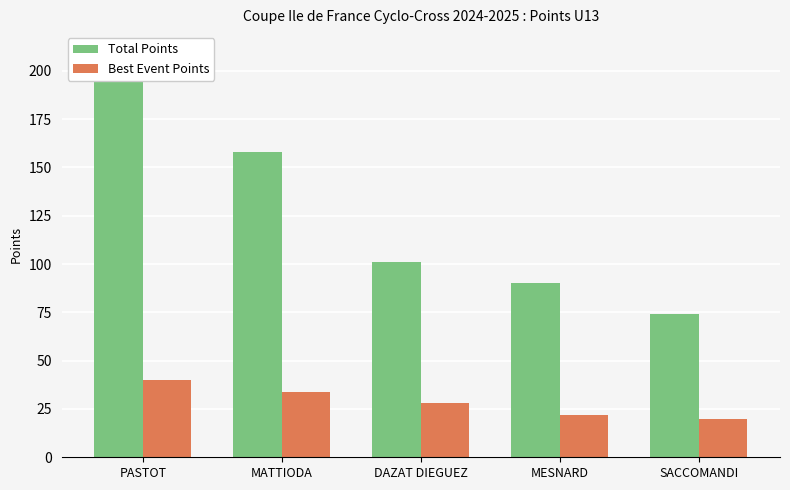

What position from the right is DAZAT DIEGUEZ?

3